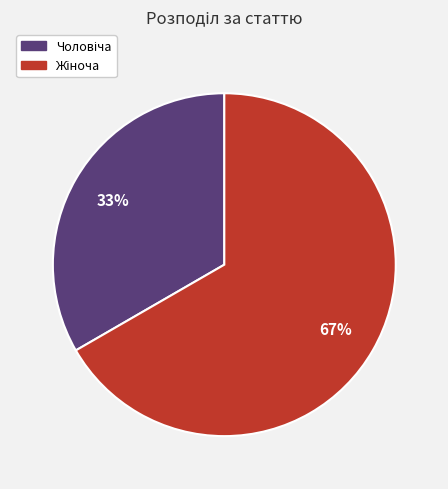

Does any single category account for the majority?

Yes